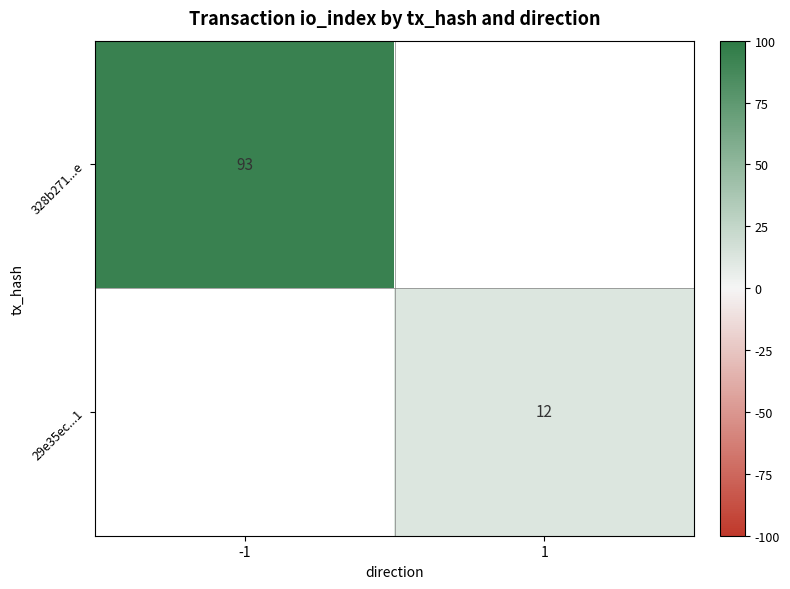

What is the greatest value displayed?

93.0